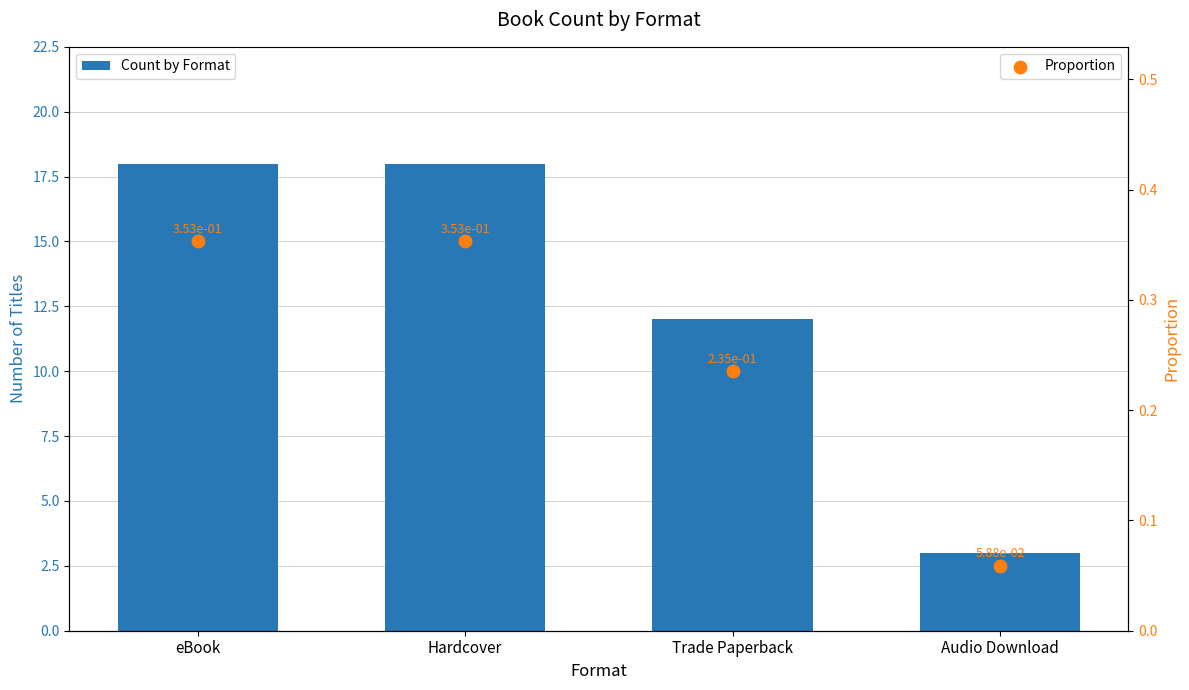

Is the value of Proportion at eBook greater than the value of Count by Format at Hardcover?

No